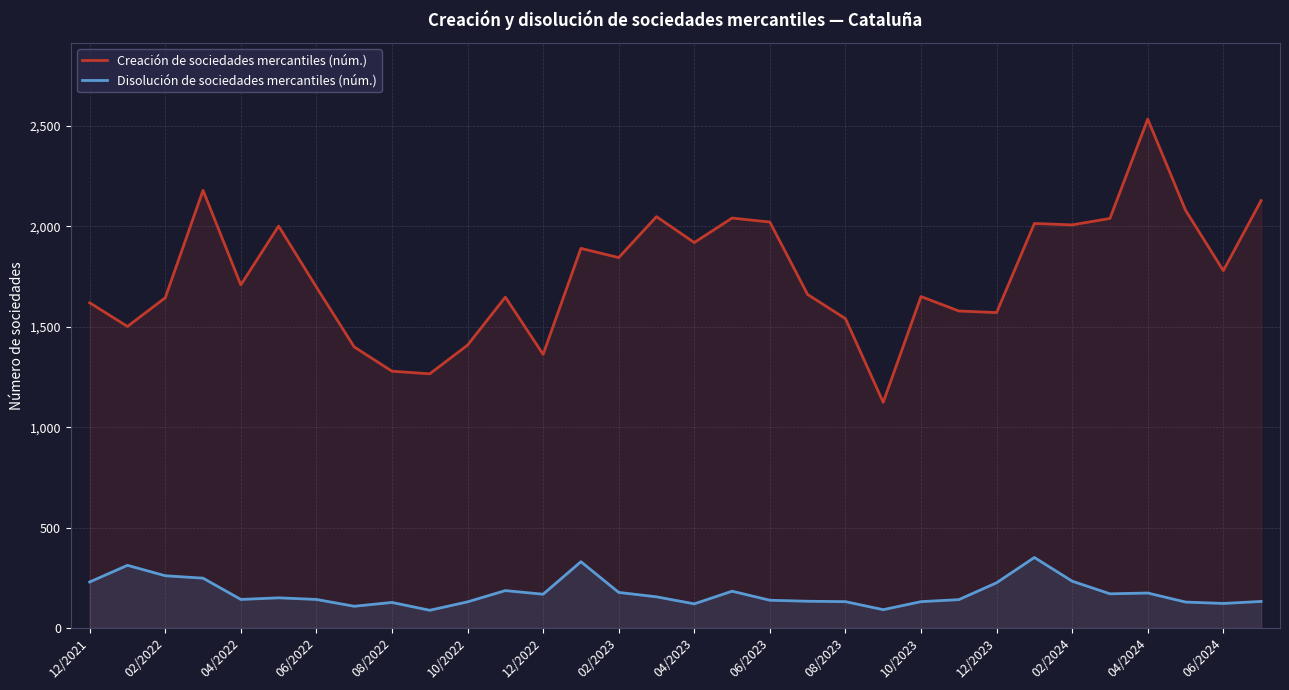

What is the sum of all Creación de sociedades mercantiles (núm.) values?

56205